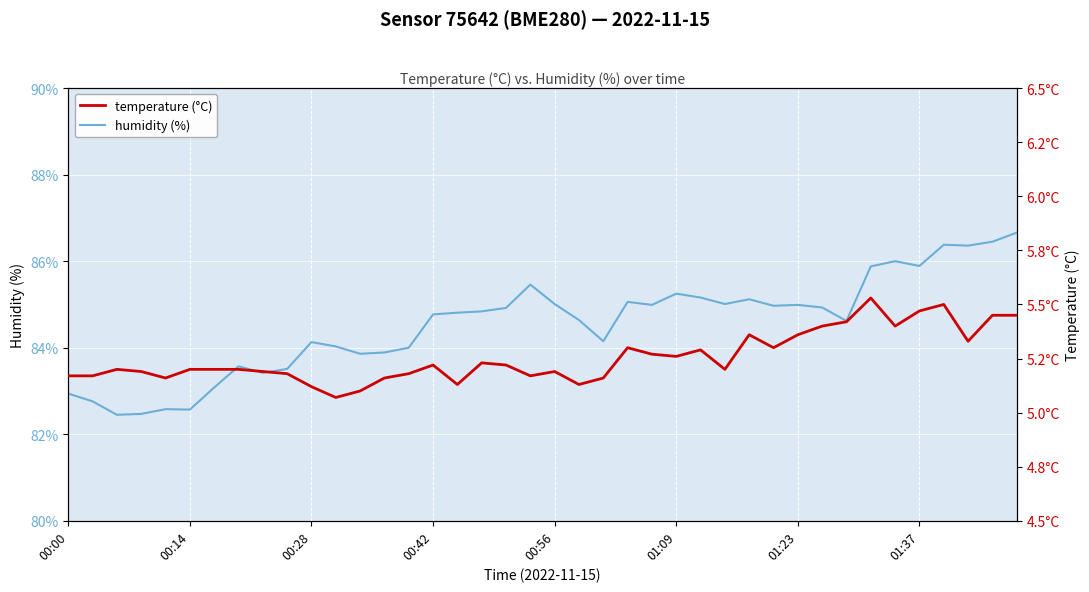

Reading right to left, extract all data points from this chart.

humidity (%): 86.7	86.5	86.4	86.4	85.9	86.0	85.9	84.6	84.9	85.0	85.0	85.1	85.0	85.2	85.2	85.0	85.1	84.2	84.6	85.0	85.5	84.9	84.8	84.8	84.8	84.0	83.9	83.9	84.0	84.1	83.5	83.4	83.6	83.1	82.6	82.6	82.5	82.5	82.8	82.9
temperature (°C): 5.5	5.5	5.3	5.5	5.5	5.4	5.5	5.4	5.4	5.4	5.3	5.4	5.2	5.3	5.3	5.3	5.3	5.2	5.1	5.2	5.2	5.2	5.2	5.1	5.2	5.2	5.2	5.1	5.1	5.1	5.2	5.2	5.2	5.2	5.2	5.2	5.2	5.2	5.2	5.2